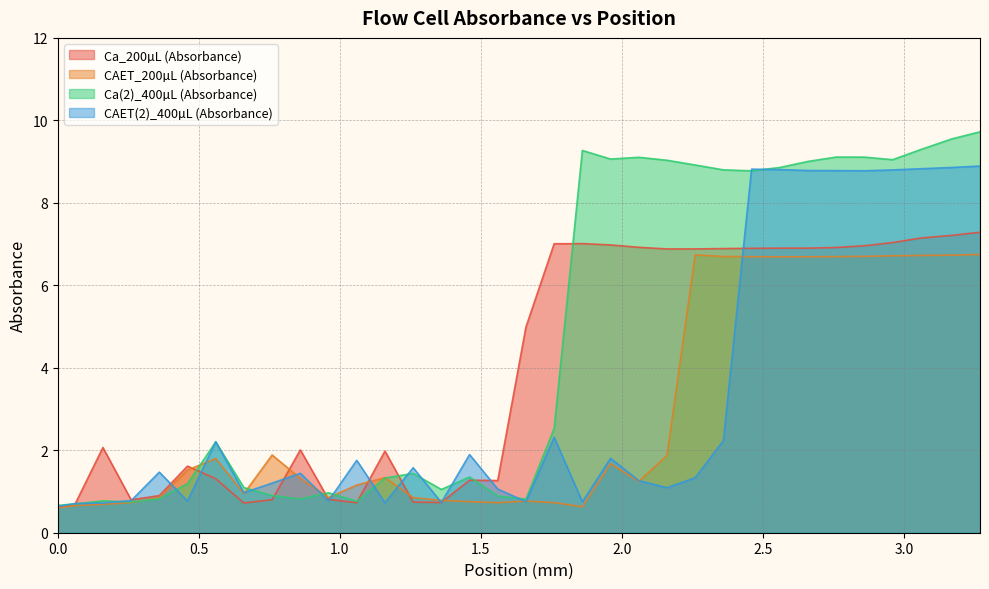

Is the value of CAET_200µL (Absorbance) at 9 greater than the value of Ca(2)_400µL (Absorbance) at 3.5?

No